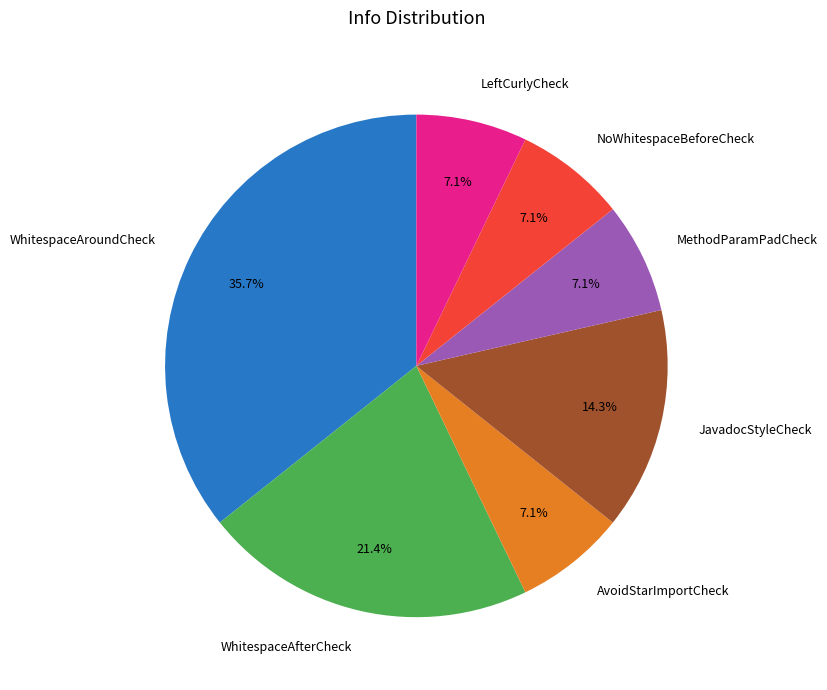

Do WhitespaceAfterCheck and LeftCurlyCheck together represent more than half of the pie?

No